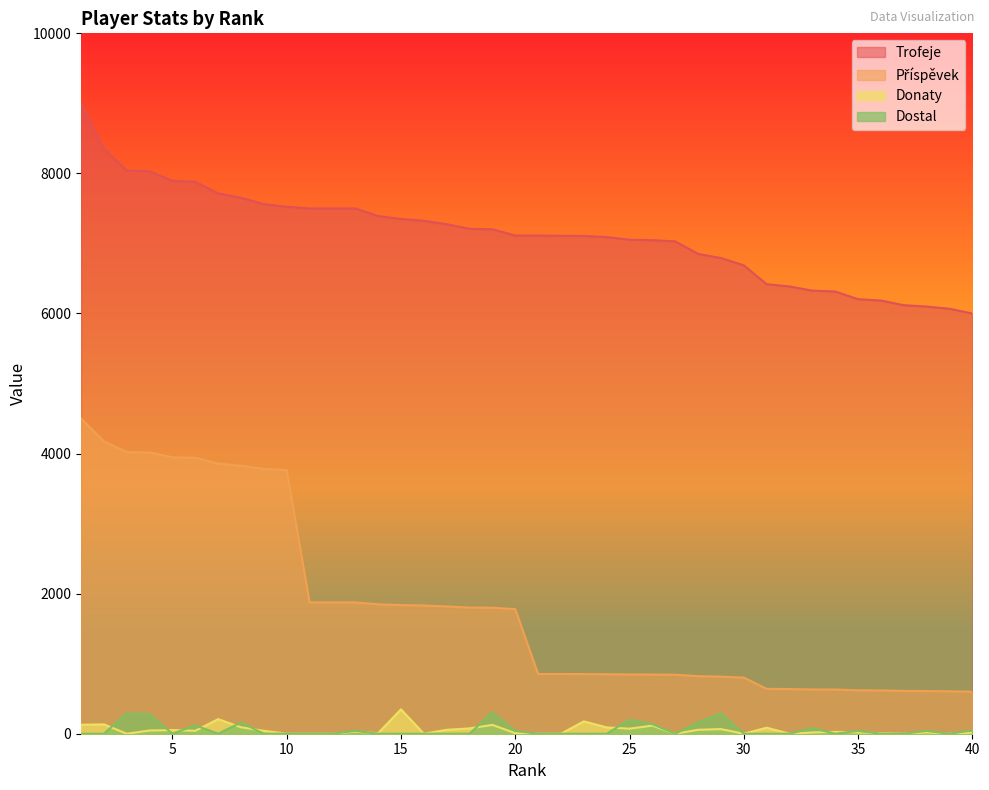

Is it true that Příspěvek equals 4021 at 3?

True